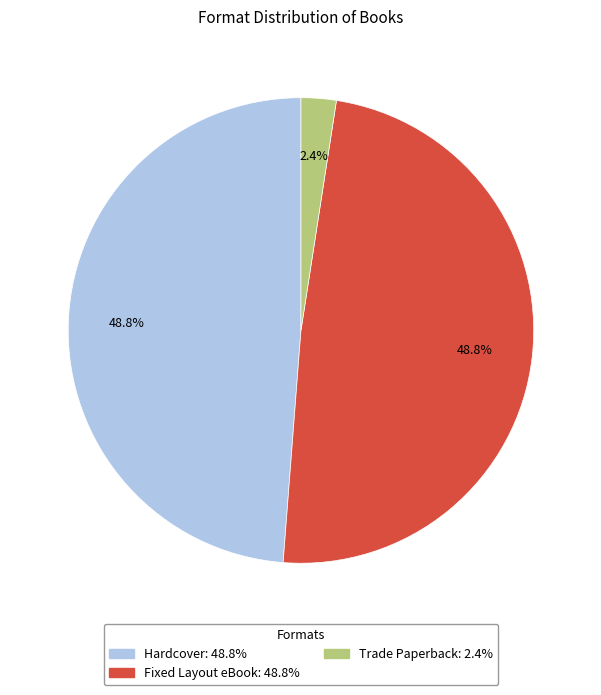

What is the smallest slice in the pie chart?

Trade Paperback